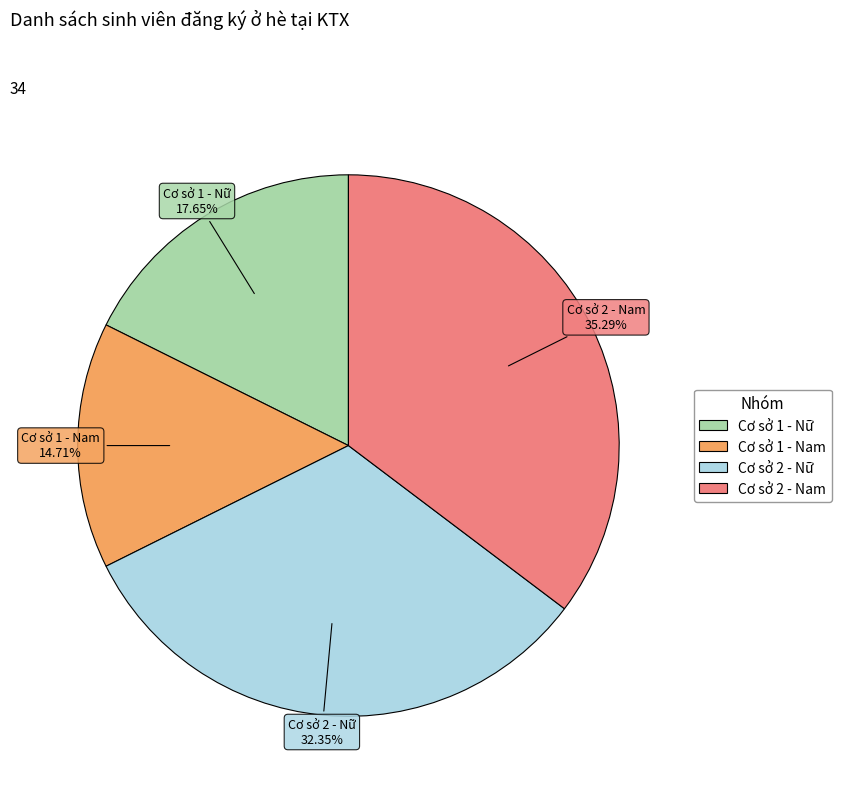

Which category has the biggest portion of the pie?

Cơ sở 2 - Nam